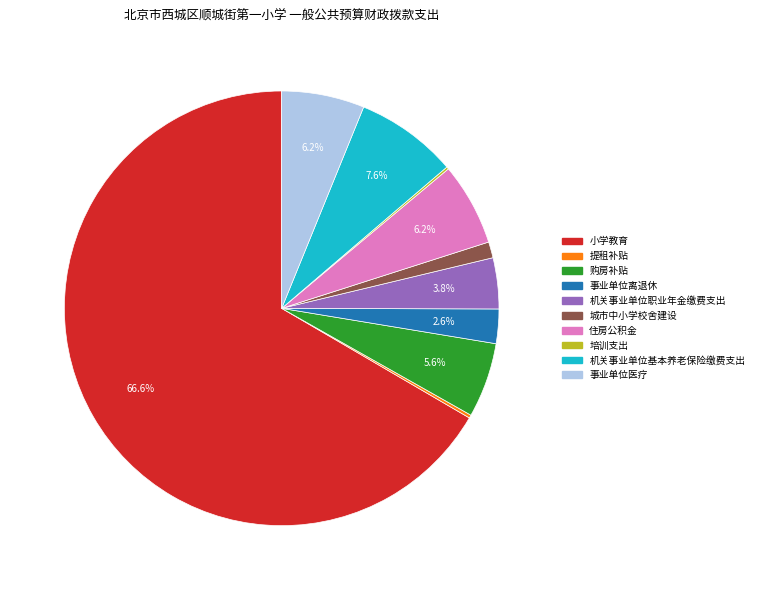

To the nearest percent, what is the difference between the largest and smallest slice percentages?

66%